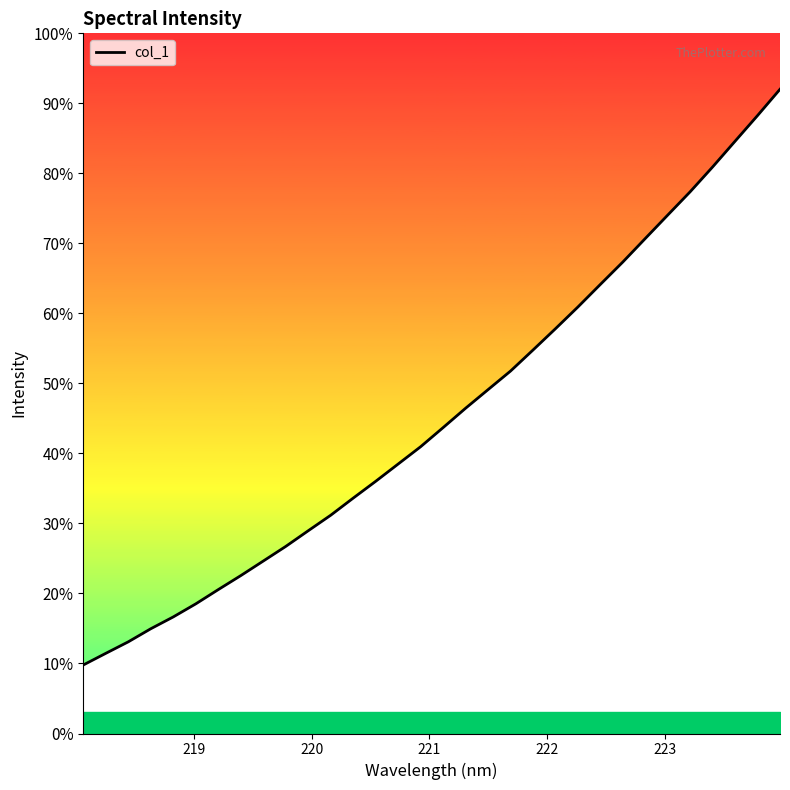

Is this an area chart (filled region under the line)?

Yes